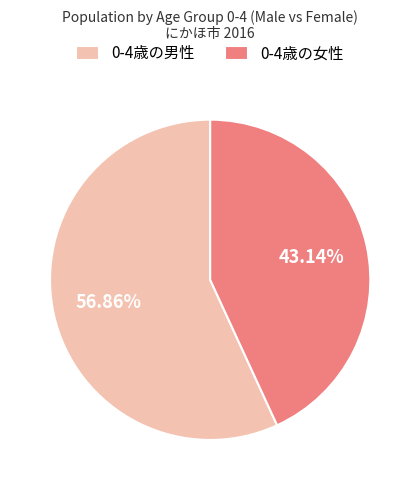

Approximately how many times larger is the value at 0-4歳の女性 compared to 0-4歳の男性?

0.8